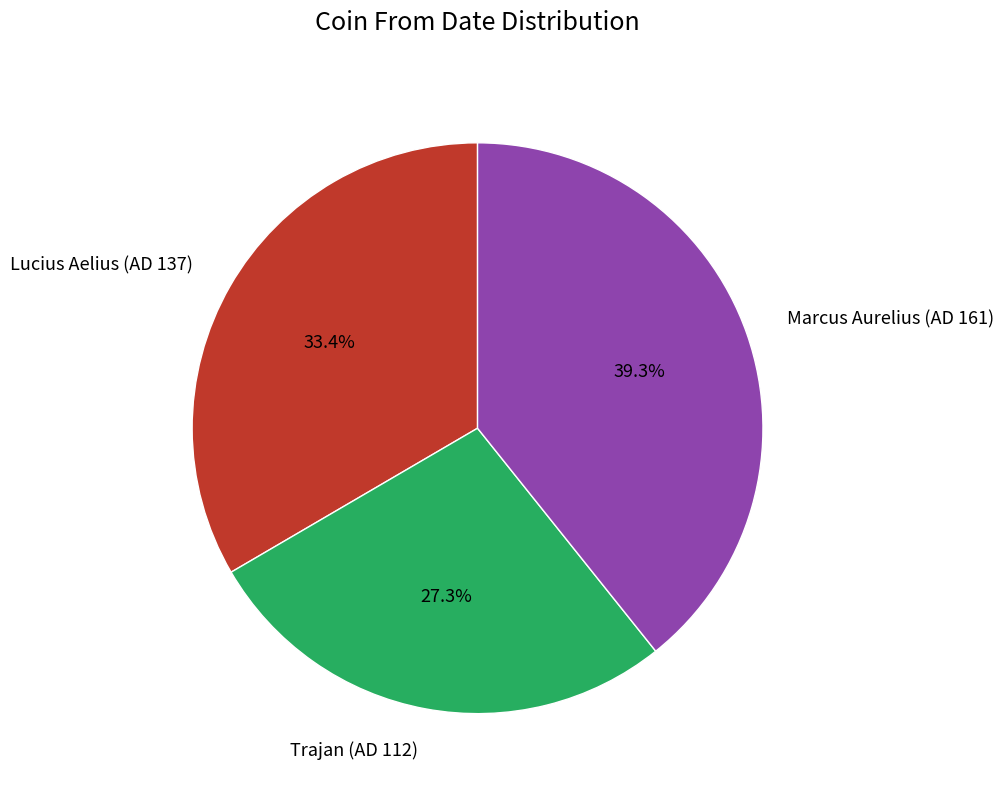

What is the smallest slice in the pie chart?

Trajan (AD 112)